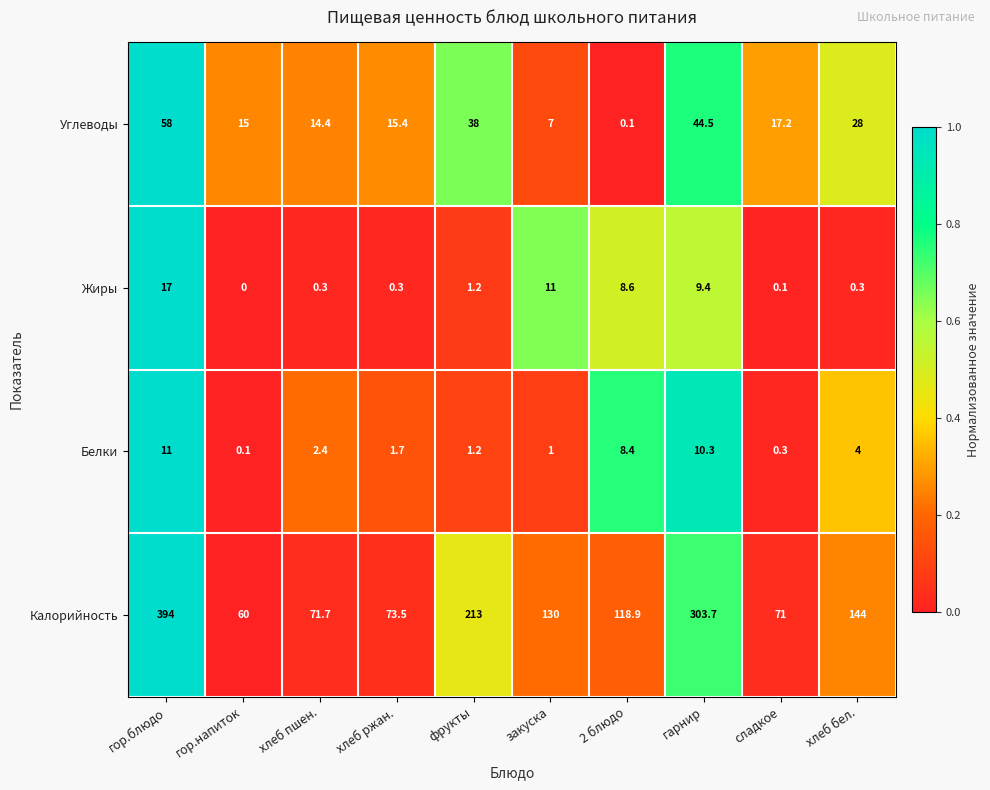

What is the spread (max minus min) of values at хлеб бел.?

143.7